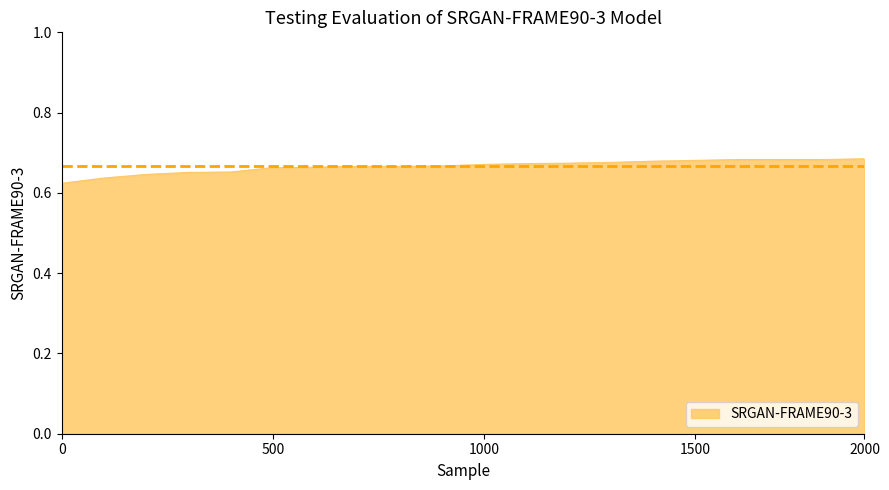

Count the values in the range 0 to 1.

20